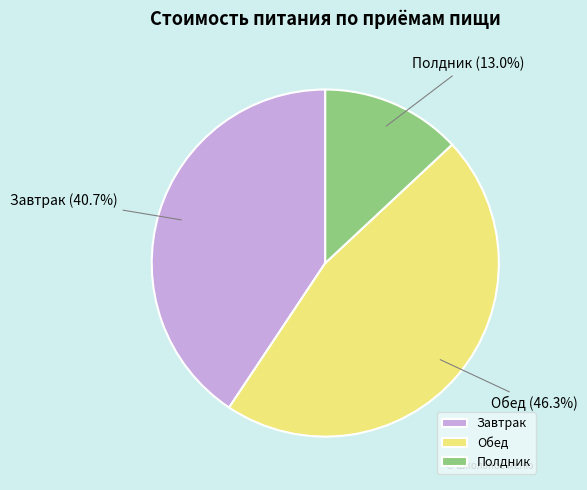

Which slice is the largest?

Обед